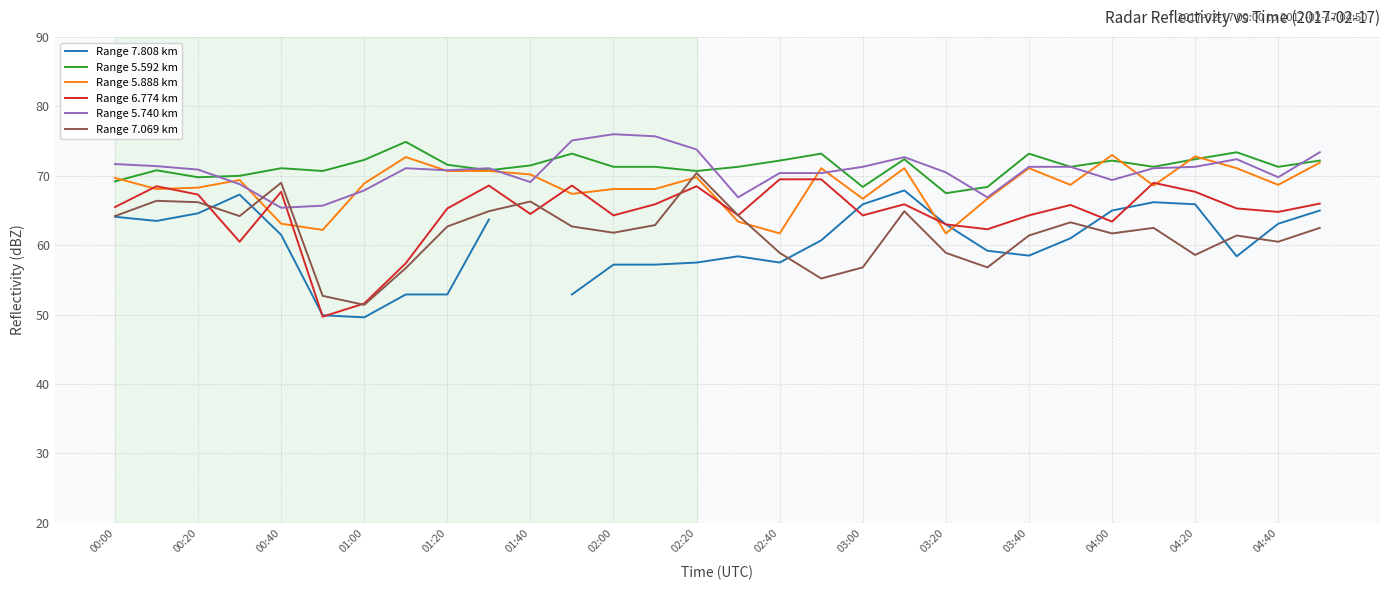

The Range 5.740 km series shows 110.1 at 01:20. True or false?

False